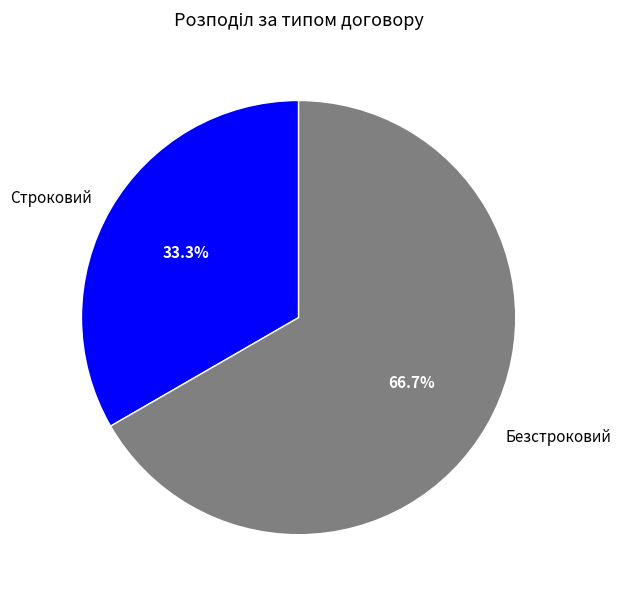

Which category accounts for the majority?

Безстроковий